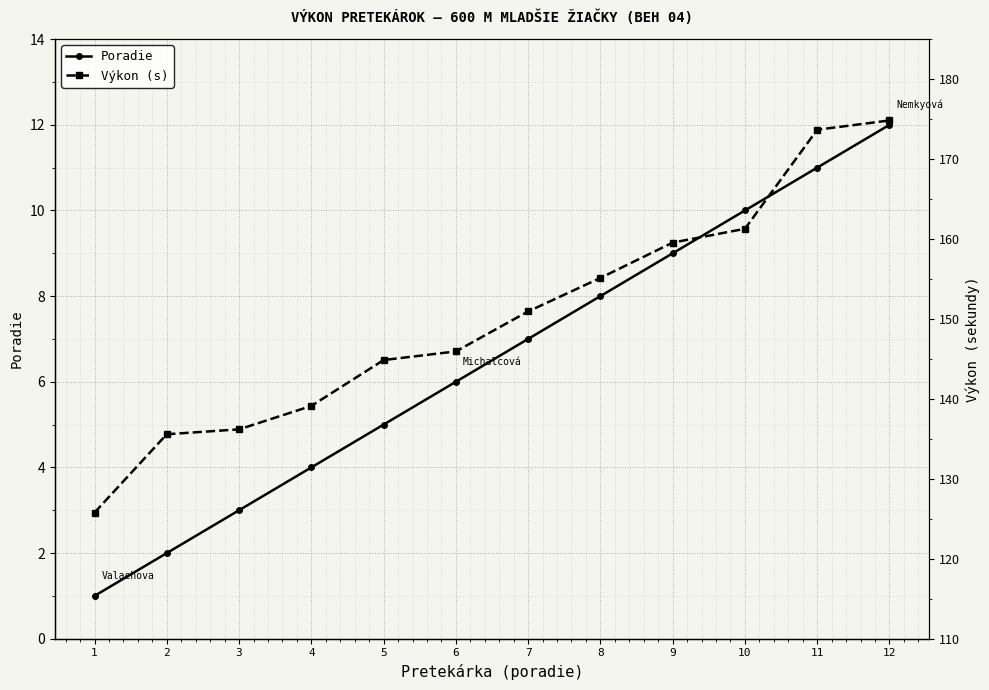

What is the difference between the maximum and minimum values in the Poradie series?

11